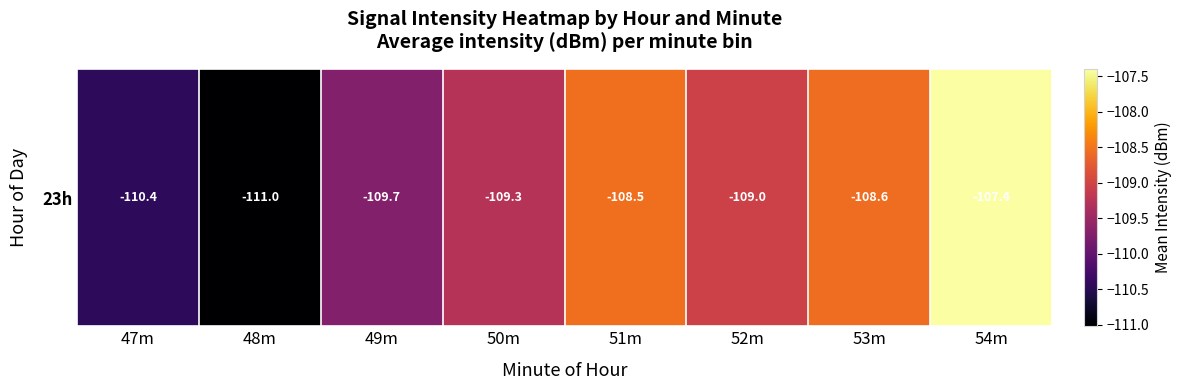

What is the sum of the values at 52m and 51m?

-217.6